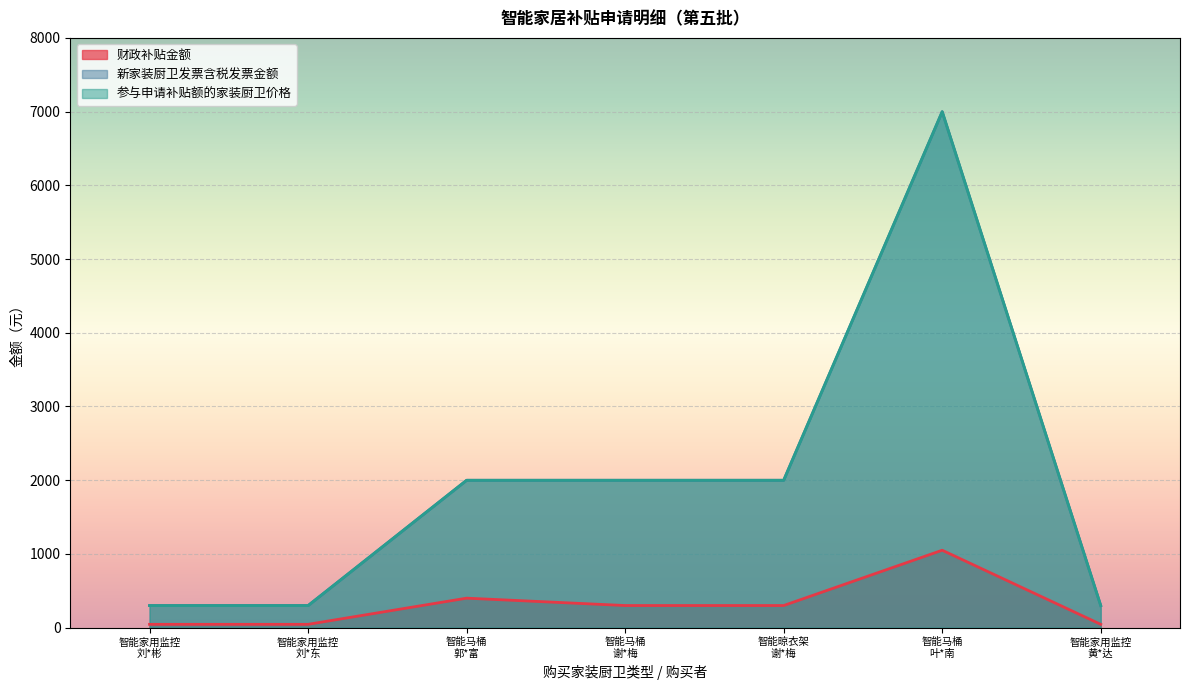

What is the label of the 2nd point from the right?

智能马桶
叶*南